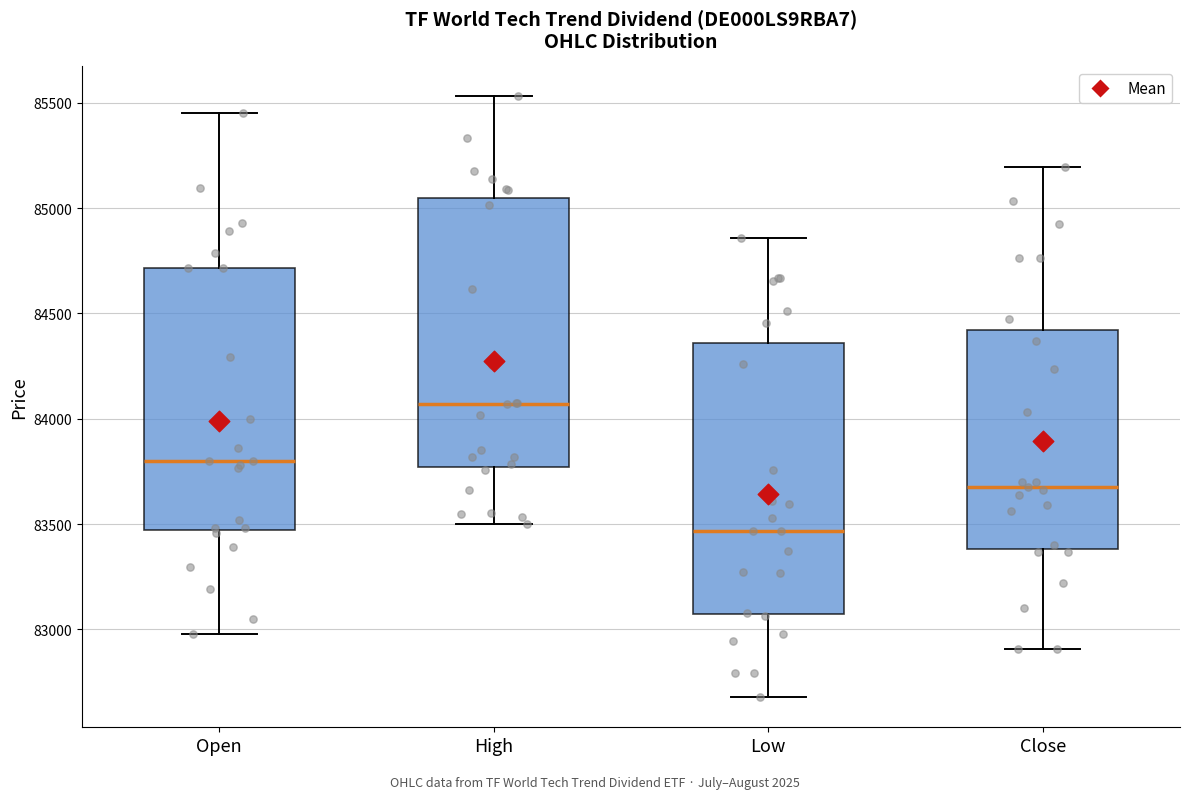

Reading left to right, transcribe this box plot: for each box, give where its median line is, the range the box spans, and where its two whiskers end, as read against the y-axis. The values are not printed on the chart, so give them approximately, as read against the axis.

Open: median 83800, box 83450 to 84700, whiskers 83000 to 85450
High: median 84050, box 83750 to 85050, whiskers 83500 to 85550
Low: median 83450, box 83050 to 84350, whiskers 82700 to 84850
Close: median 83700, box 83400 to 84400, whiskers 82900 to 85200